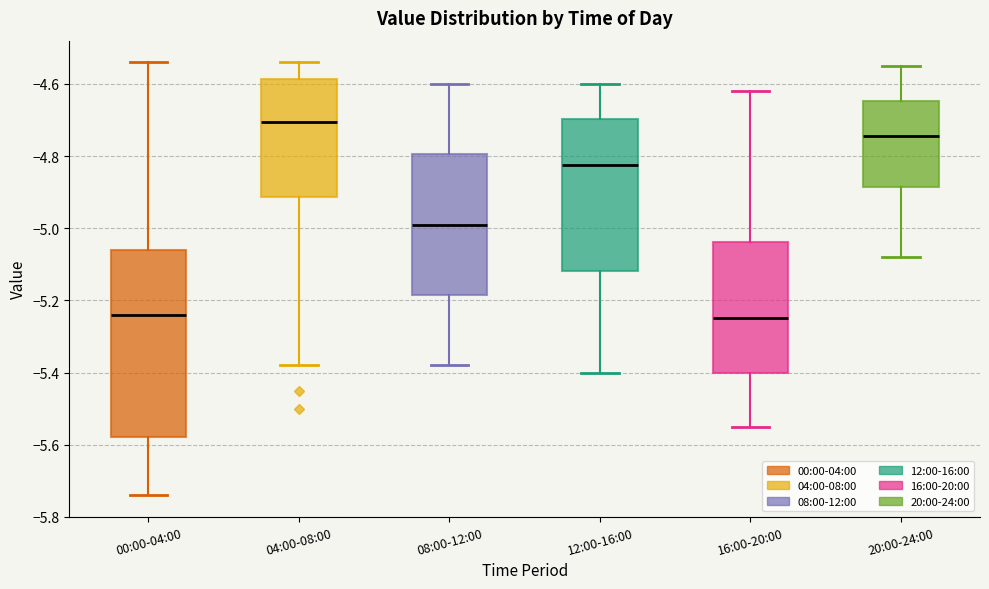

Where does the lower whisker of the box for 16:00-20:00 end on the y-axis? The values are not printed on the chart, so give them approximately, as read against the axis.

-5.54